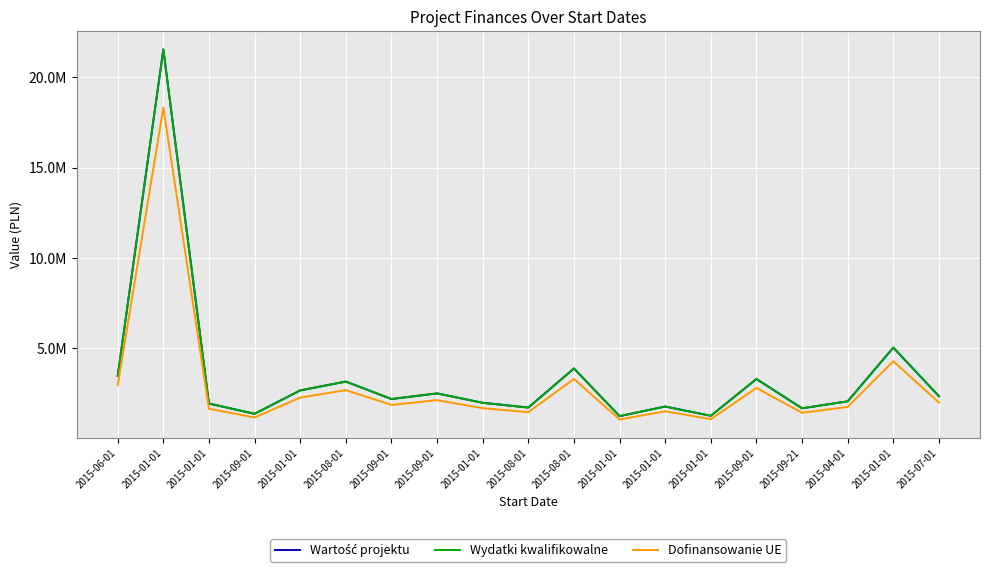

Read the Dofinansowanie UE value at 2015-01-01.

1066615.7